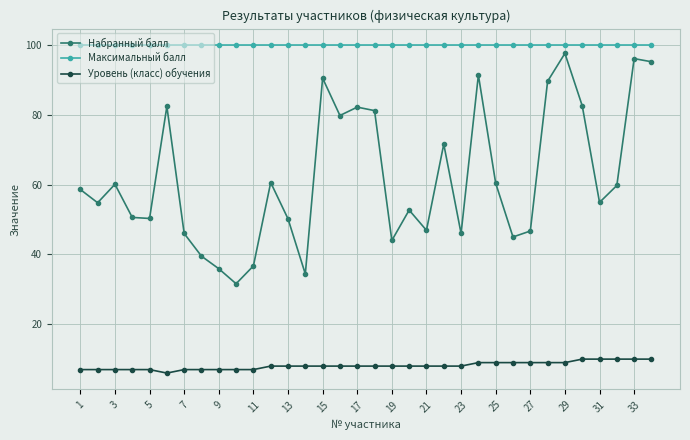

Which series has the widest spread of values?

Набранный балл